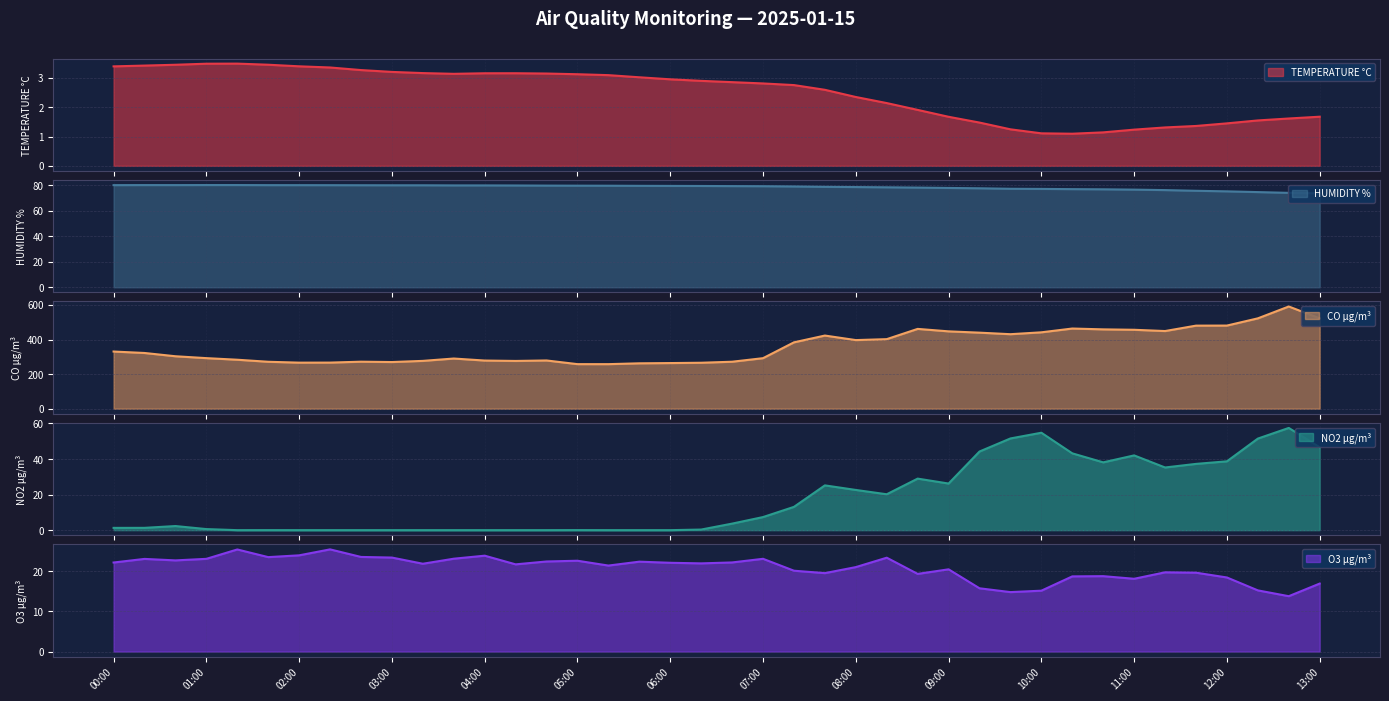

Reading left to right, transcribe all the data shown in this chart.

TEMPERATURE °C: 3.4	3.4	3.4	3.5	3.5	3.4	3.4	3.4	3.3	3.2	3.2	3.1	3.2	3.2	3.1	3.1	3.1	3.0	3.0	2.9	2.9	2.8	2.8	2.6	2.3	2.1	1.9	1.7	1.5	1.2	1.1	1.1	1.1	1.2	1.3	1.4	1.4	1.5	1.6	1.7
HUMIDITY %: 80.0	80.0	80.0	80.0	80.0	80.0	80.0	79.9	79.9	79.9	79.9	79.8	79.8	79.7	79.6	79.6	79.5	79.4	79.4	79.3	79.2	79.1	78.9	78.7	78.5	78.3	78.1	77.8	77.5	77.1	77.0	76.9	76.7	76.5	76.1	75.6	75.1	74.5	73.9	73.6
CO µg/m³: 330.5	322.1	303.2	292.3	283.1	271.3	266.3	266.5	271.8	269.8	276.5	290.1	278.4	276.1	278.9	257.6	257.6	262.4	263.8	265.7	271.6	292.1	383.6	422.8	396.6	402.0	461.3	447.1	439.6	430.7	441.5	463.4	458.6	456.2	448.9	480.1	480.5	522.3	590.8	522.3
NO2 µg/m³: 1.3	1.3	2.3	0.6	0.0	0.0	0.0	0.0	0.0	0.0	0.0	0.0	0.0	0.0	0.0	0.0	0.0	0.0	0.0	0.3	3.7	7.4	13.1	25.2	22.6	20.2	29.0	26.2	44.2	51.6	54.8	43.2	38.1	42.0	35.3	37.3	38.7	51.5	57.5	46.6
O3 µg/m³: 22.2	23.1	22.7	23.1	25.4	23.5	24.0	25.5	23.6	23.4	21.9	23.1	23.9	21.7	22.4	22.6	21.4	22.4	22.1	22.0	22.2	23.1	20.1	19.5	21.0	23.4	19.3	20.5	15.8	14.8	15.2	18.7	18.8	18.1	19.7	19.6	18.5	15.2	13.8	16.9